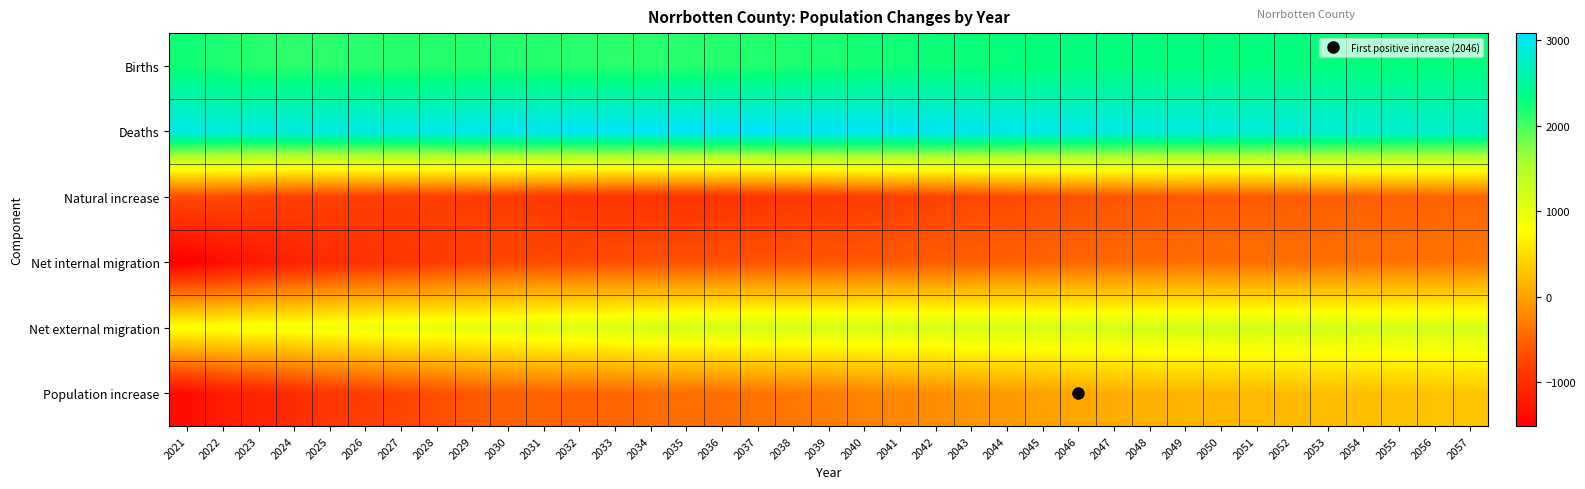

At which category does the chart reach its minimum across all series?

2021